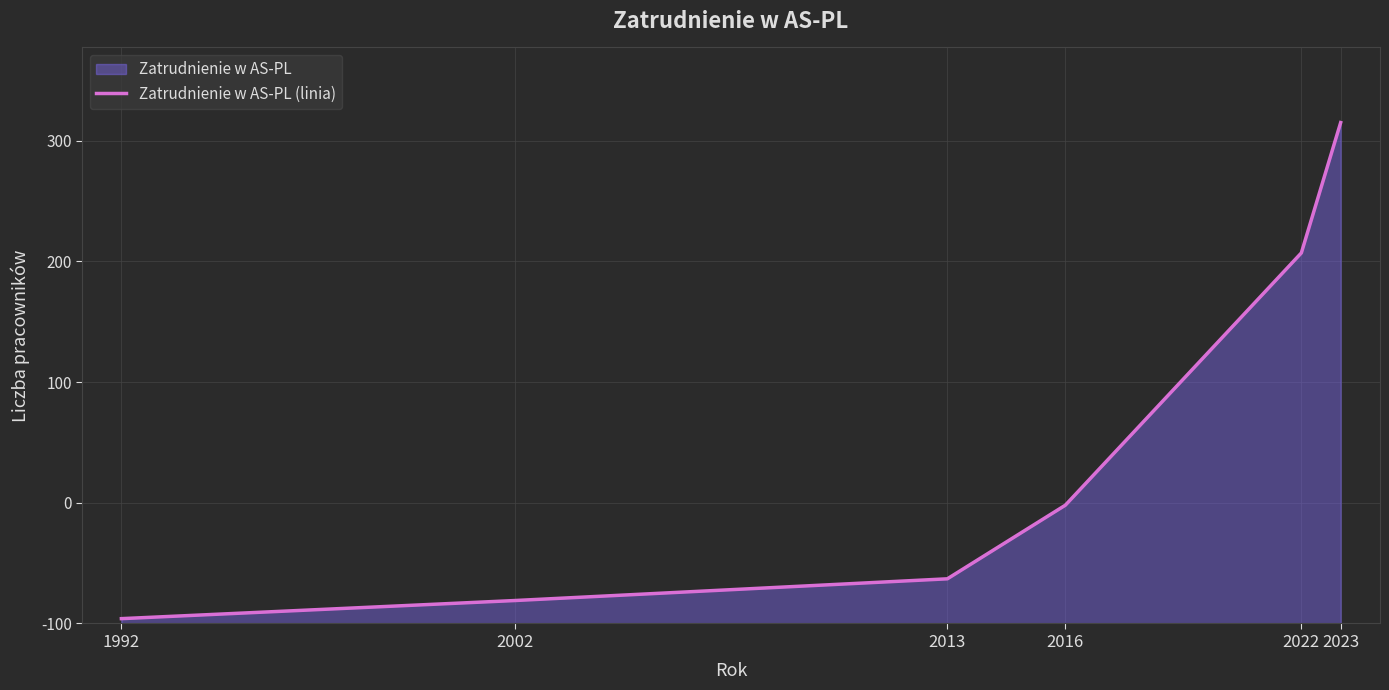

How many series are shown in this chart?

1